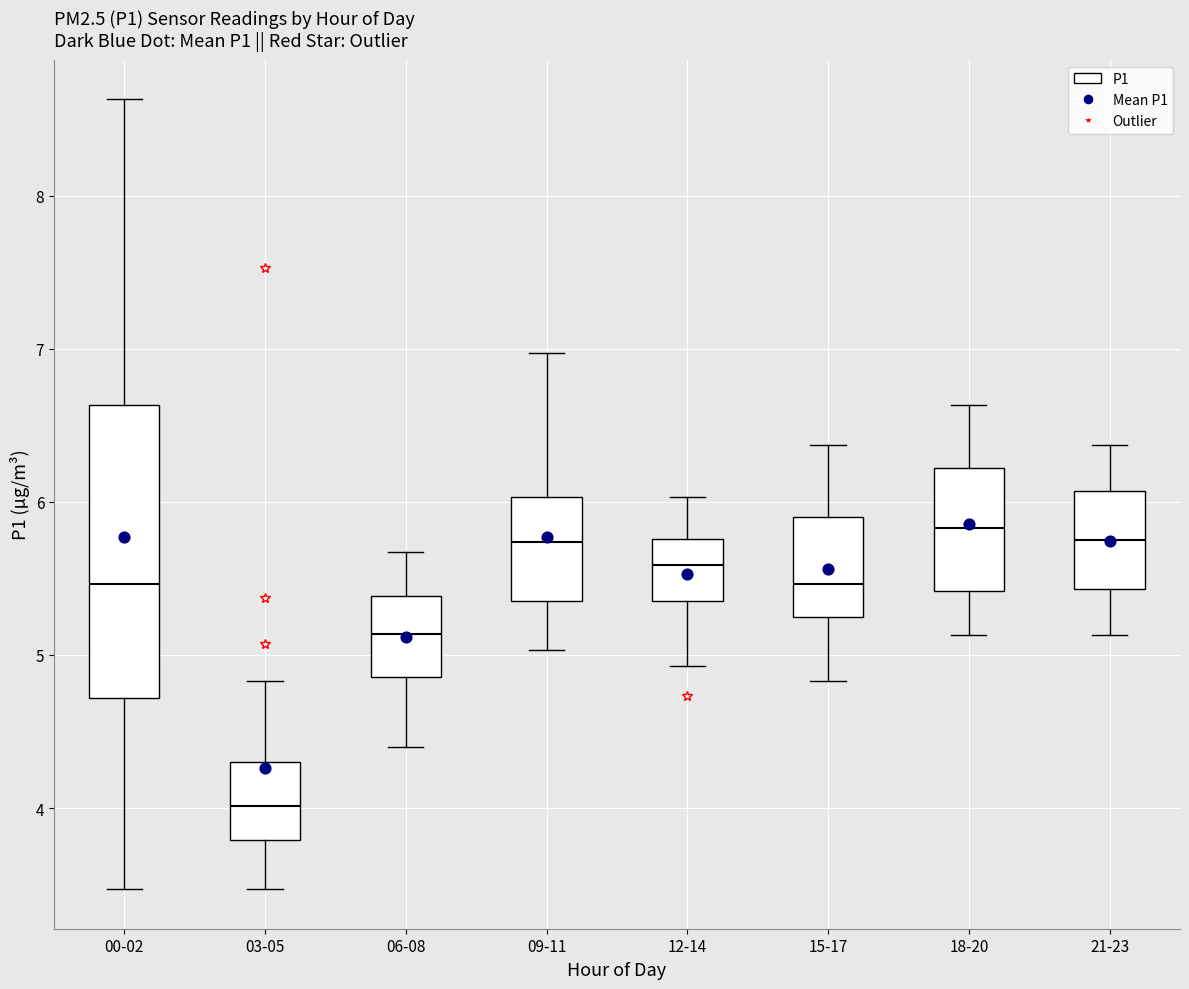

Reading left to right, transcribe this box plot: for each box, give where its median line is, the range the box spans, and where its two whiskers end, as read against the y-axis. The values are not printed on the chart, so give them approximately, as read against the axis.

00-02: median 5.5, box 4.7 to 6.6, whiskers 3.5 to 8.6
03-05: median 4.0, box 3.8 to 4.3, whiskers 3.5 to 4.8
06-08: median 5.1, box 4.9 to 5.4, whiskers 4.4 to 5.7
09-11: median 5.7, box 5.4 to 6.0, whiskers 5.0 to 7.0
12-14: median 5.6, box 5.4 to 5.8, whiskers 4.9 to 6.0
15-17: median 5.5, box 5.2 to 5.9, whiskers 4.8 to 6.4
18-20: median 5.8, box 5.4 to 6.2, whiskers 5.1 to 6.6
21-23: median 5.8, box 5.4 to 6.1, whiskers 5.1 to 6.4